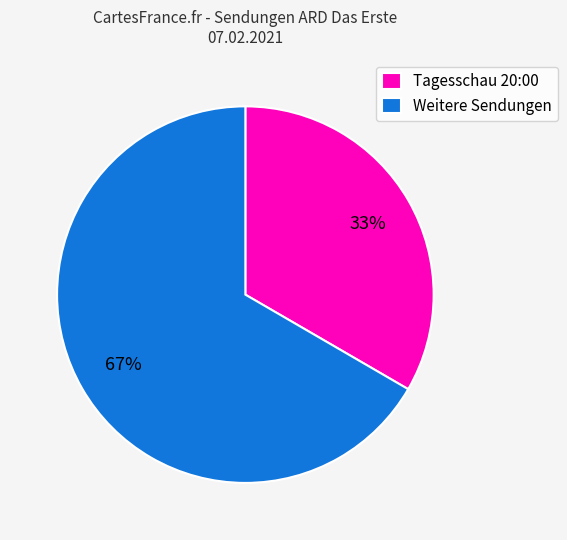

To the nearest percent, what is the average slice percentage?

50%